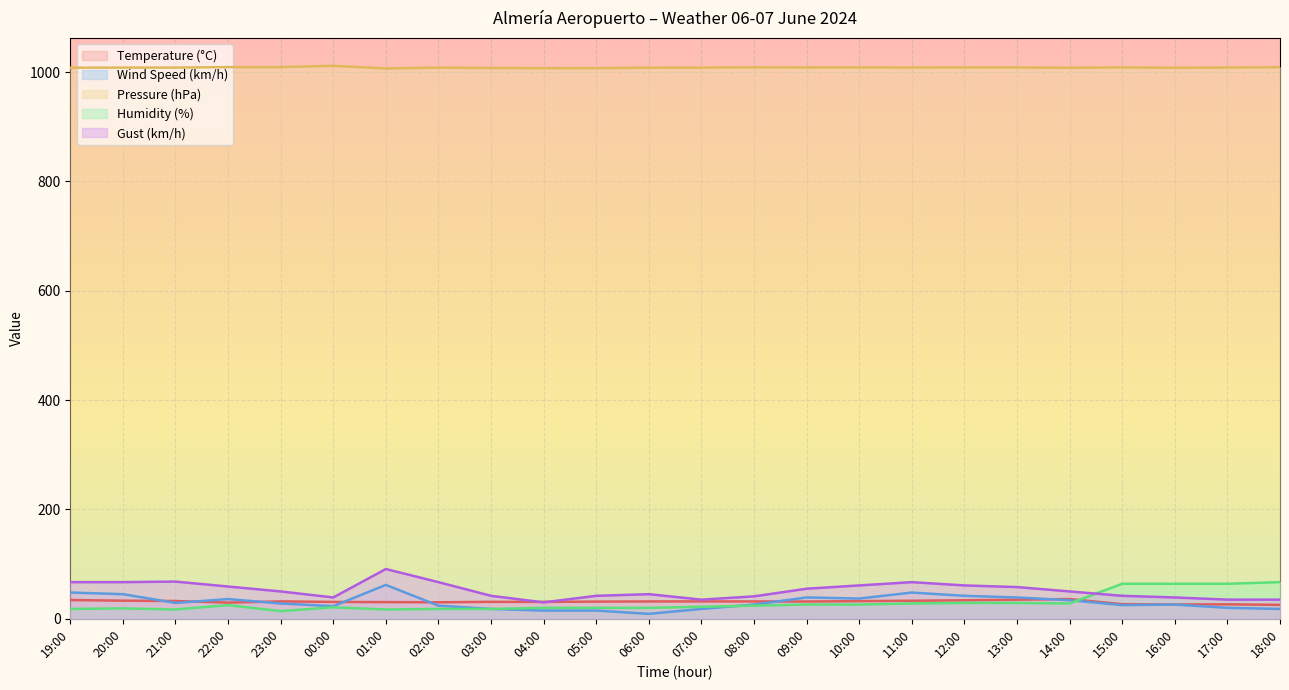

How many data points in Humidity (%) are above 24?

11